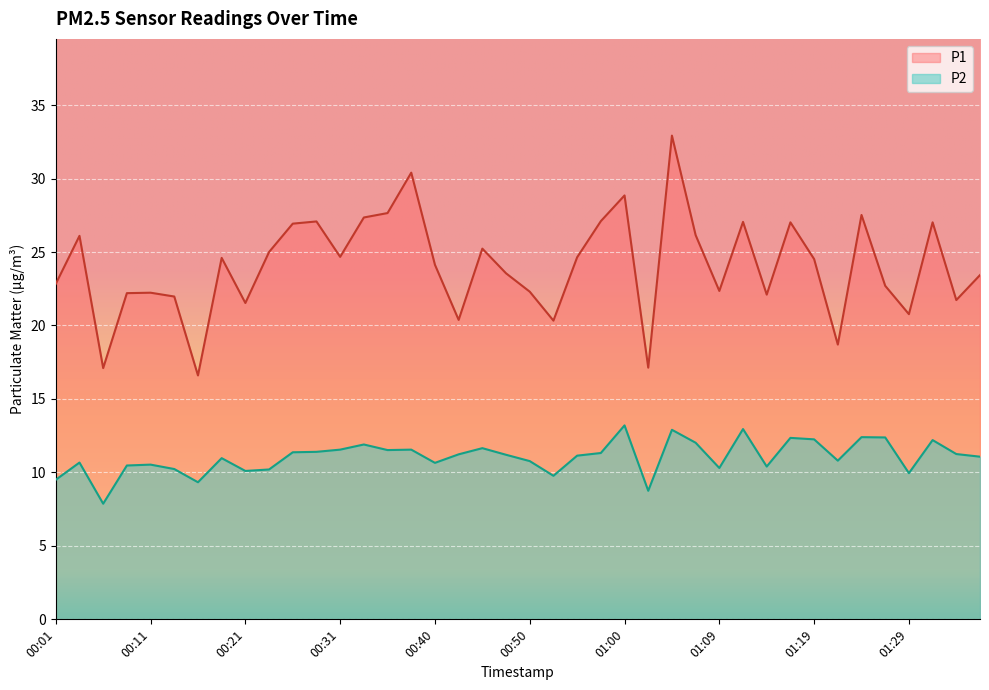

How many lines are shown in the chart?

2